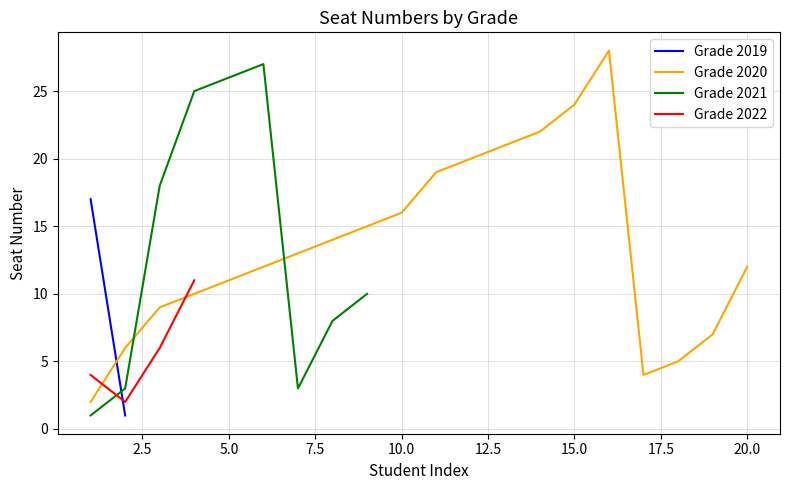

Is this an area chart (filled region under the line)?

No